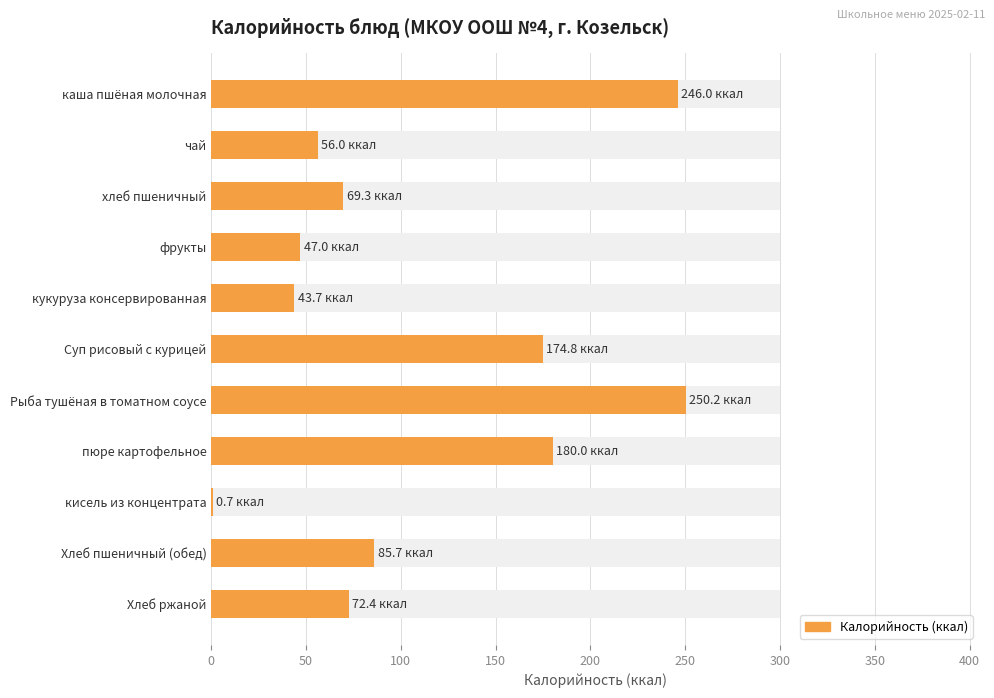

What is the greatest value displayed?

250.2